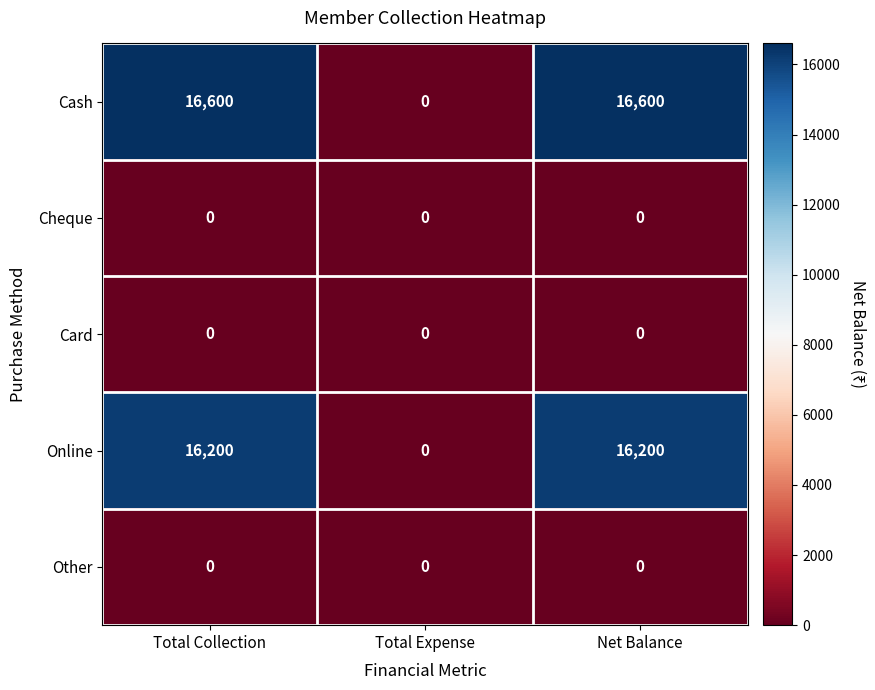

Between Total Collection and Total Expense, which series saw the biggest shift?

Cash